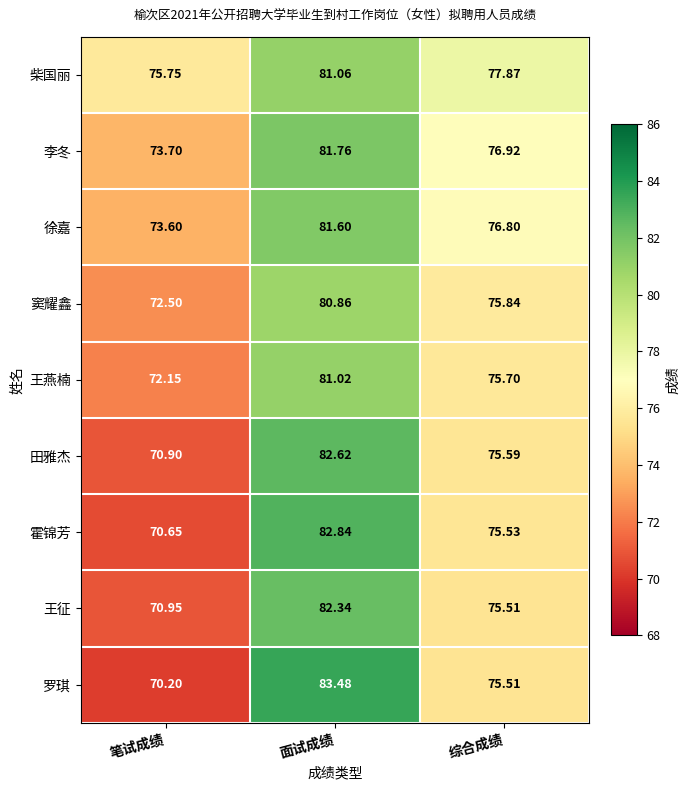

Between 面试成绩 and 综合成绩, which series saw the biggest shift?

罗琪